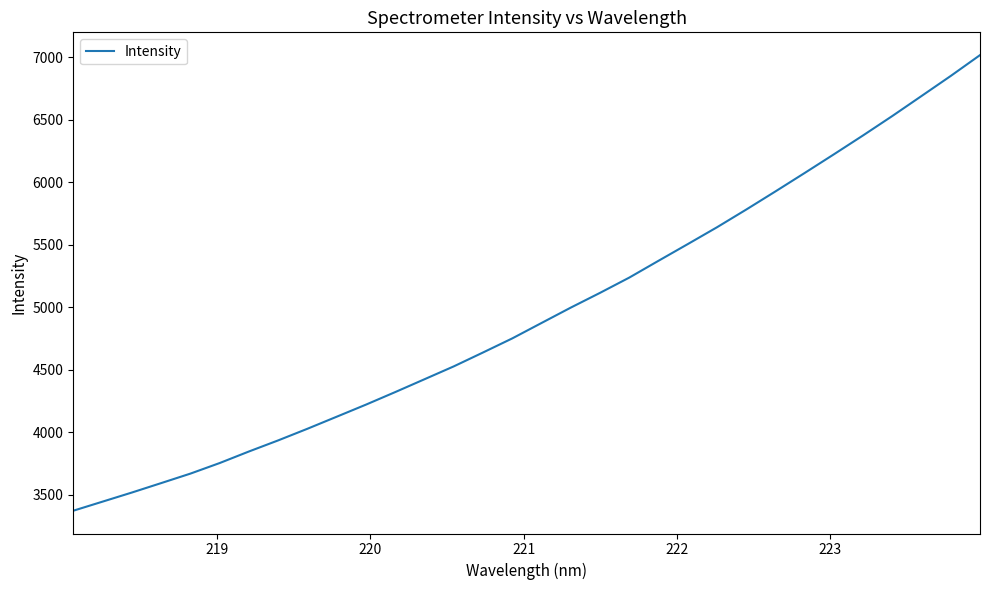

What is the difference between the maximum and minimum values?

3642.8